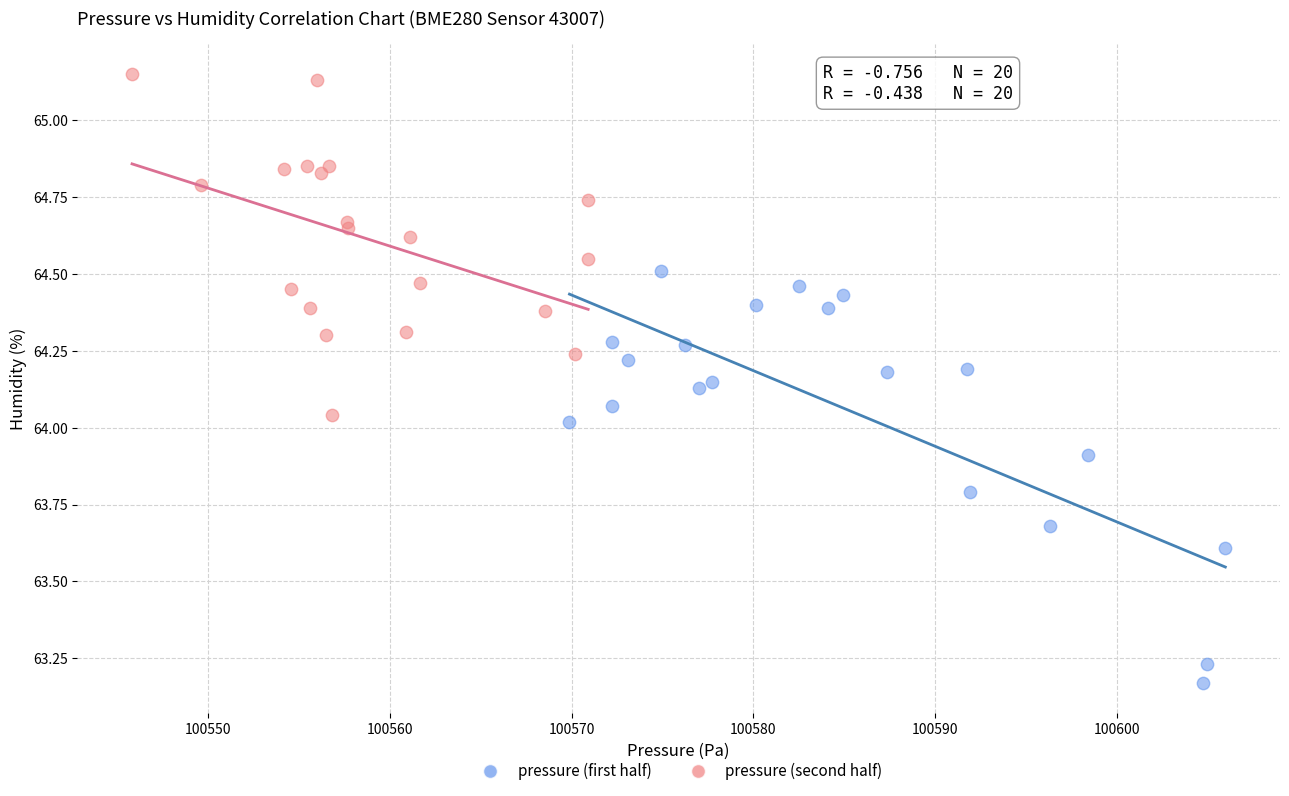

Which series contains the highest Y value?

pressure (second half)